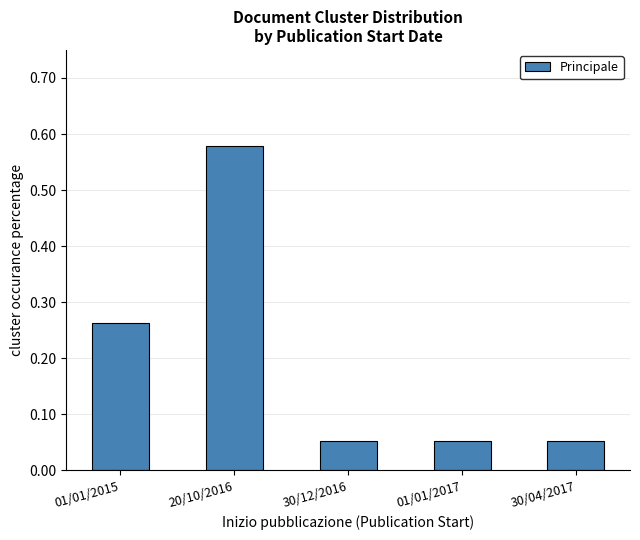

Which has a higher value, 20/10/2016 or 30/04/2017?

20/10/2016